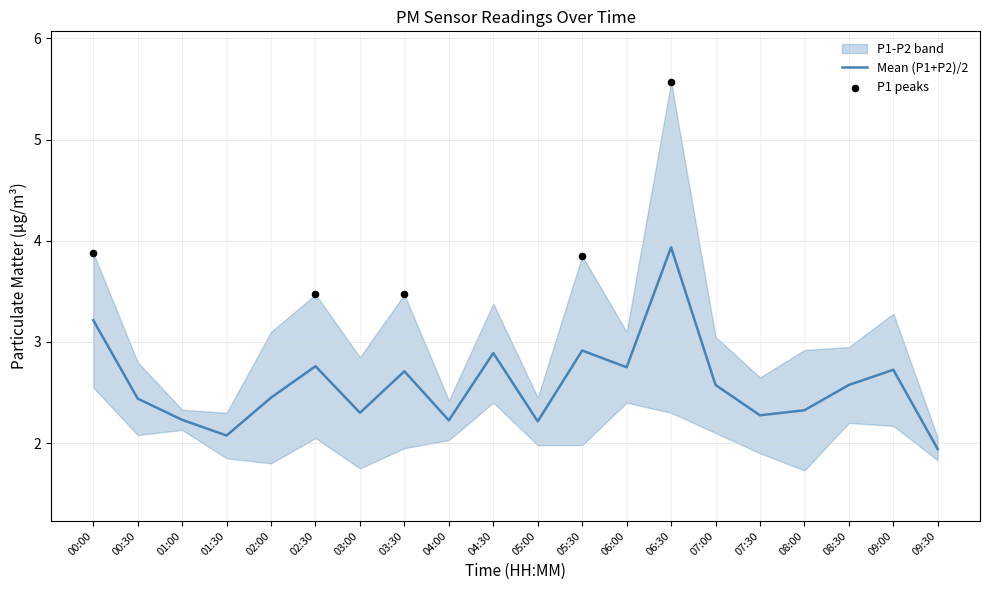

Is the value of P2 at 06:30 greater than the value of P1 at 00:00?

No